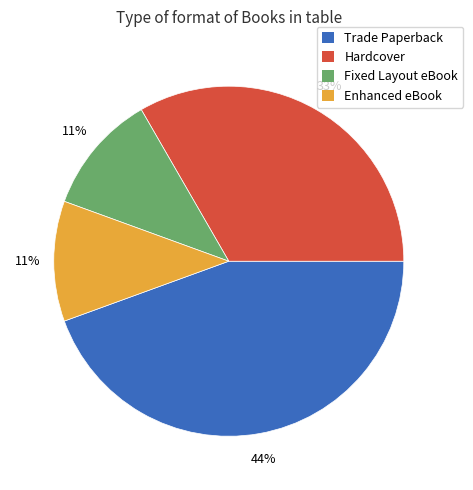

What is the largest slice in the pie chart?

Trade Paperback